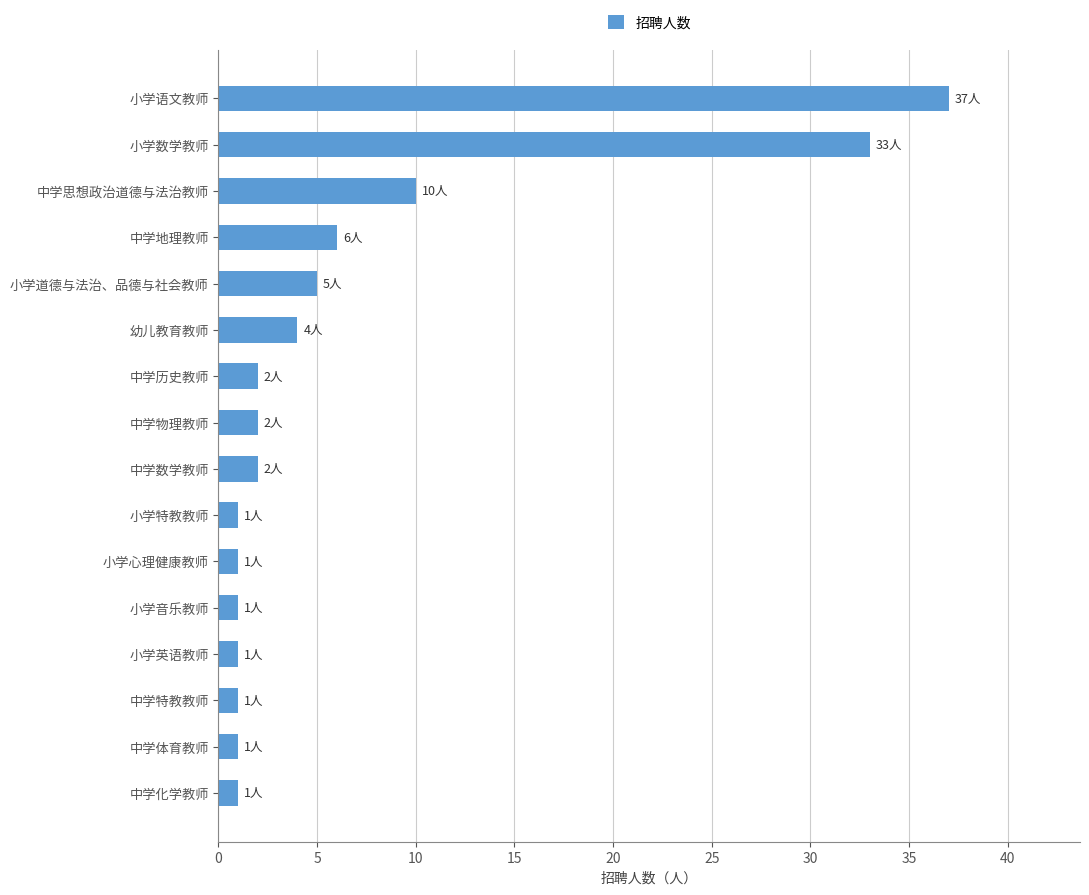

Between 小学数学教师 and 幼儿教育教师, which is larger?

小学数学教师